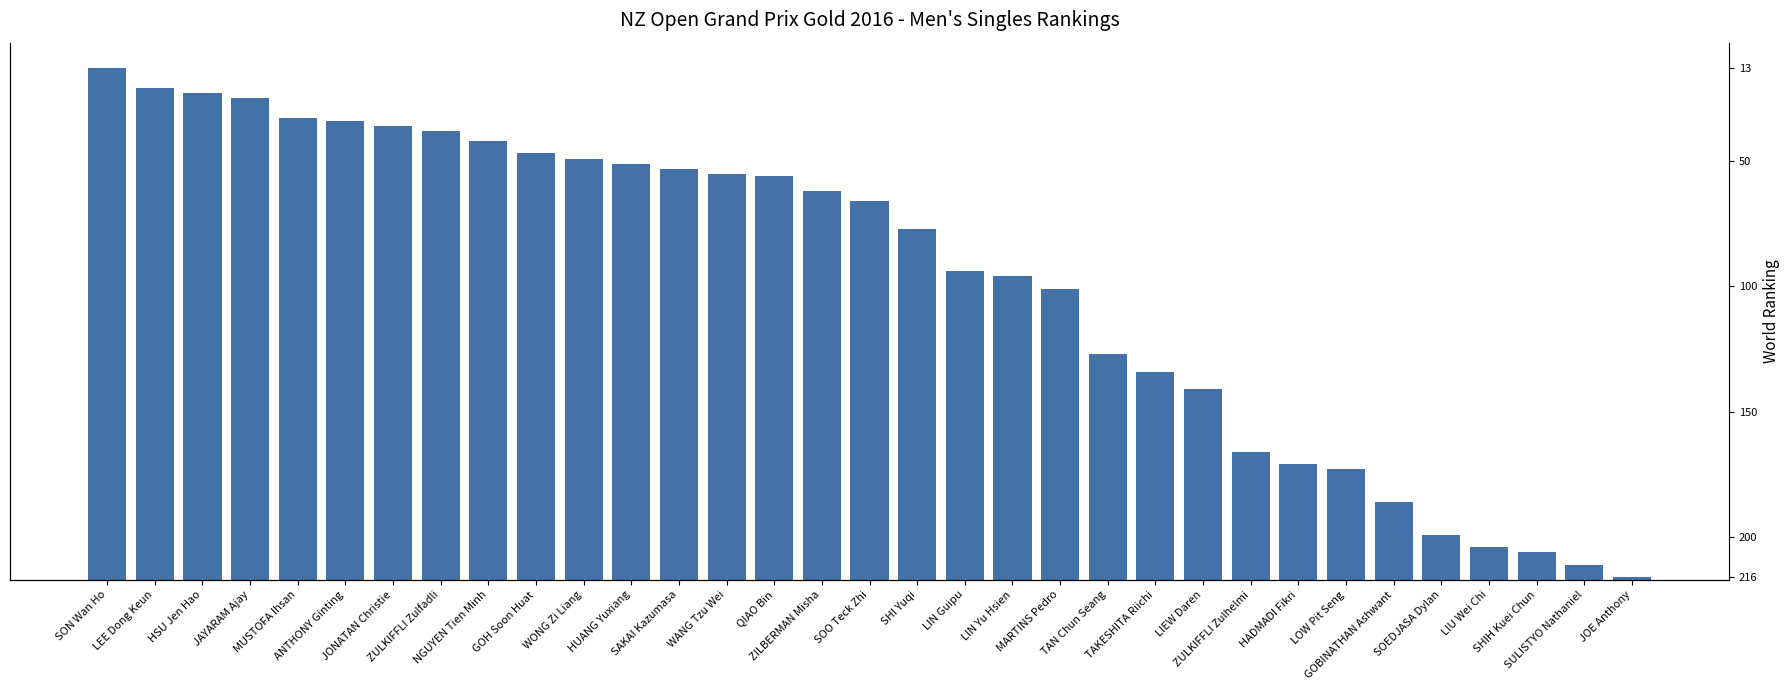

What is the change in value from TAKESHITA Riichi to LOW Pit Seng?

-39